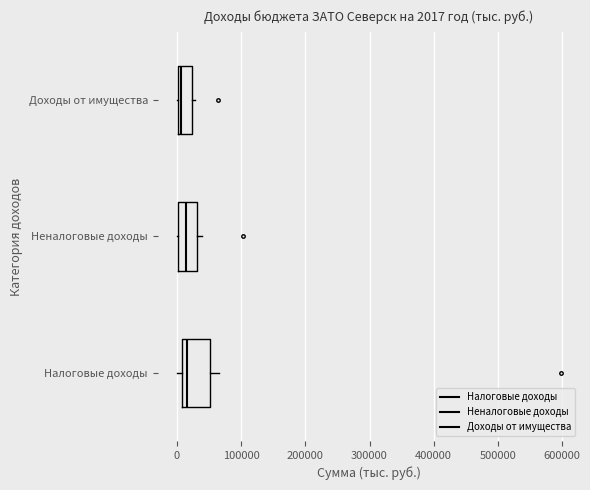

Which box is the widest, from its left edge to its right edge?

Налоговые доходы